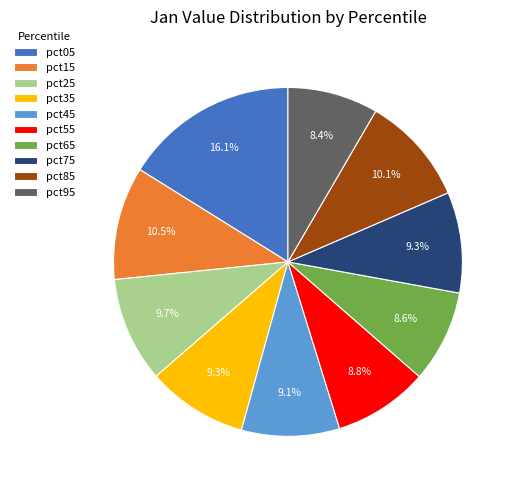

Which category has the biggest portion of the pie?

pct05